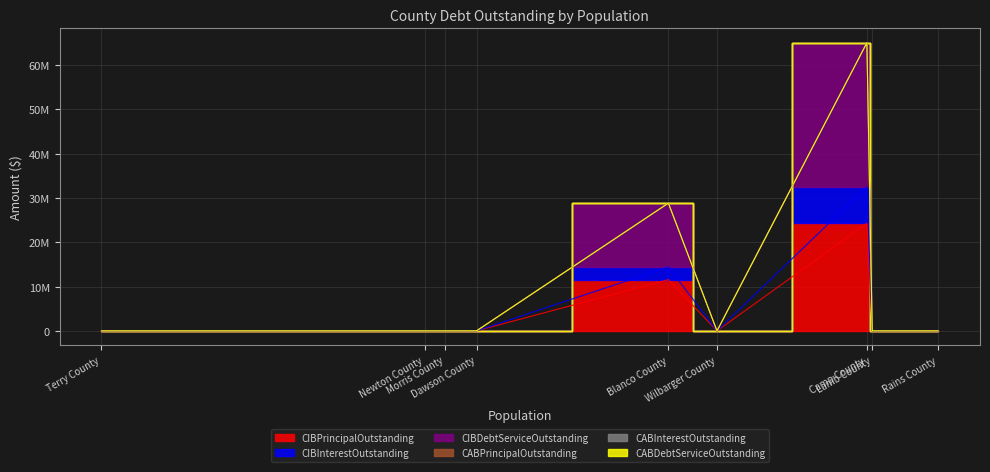

True or false: CIBDebtServiceOutstanding and CIBInterestOutstanding cross at least once.

False